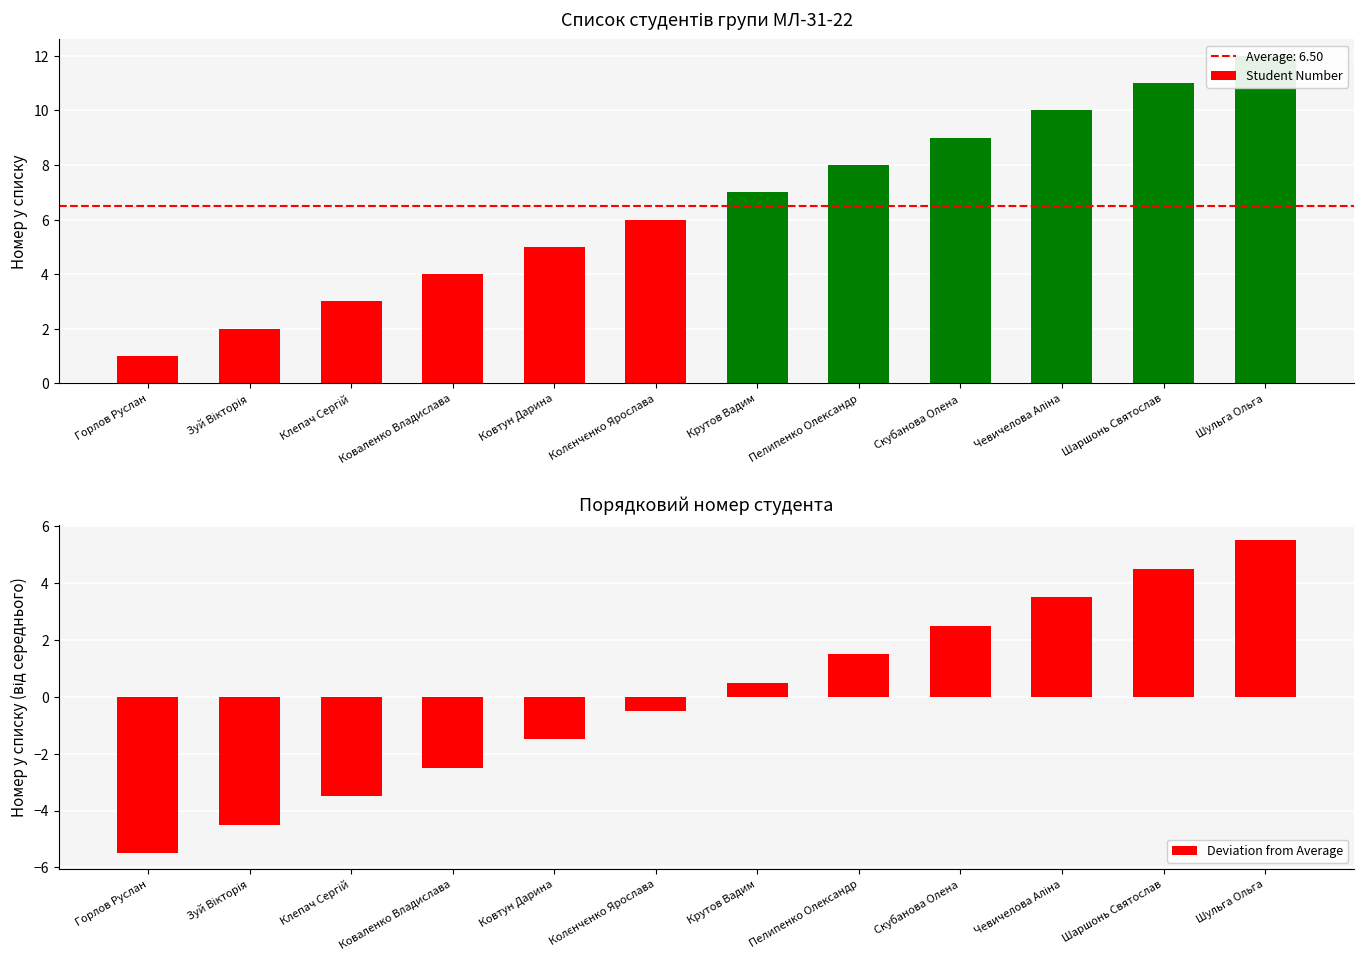

Are the bars grouped side by side (vs. stacked)?

Yes